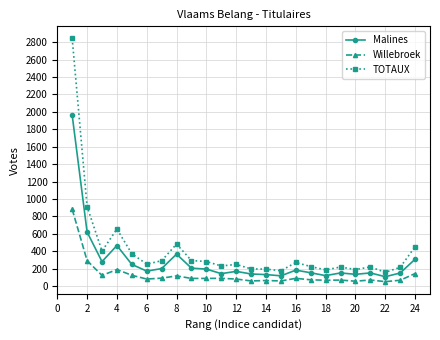

True or false: Willebroek has more than 0 interior local peaks.

True